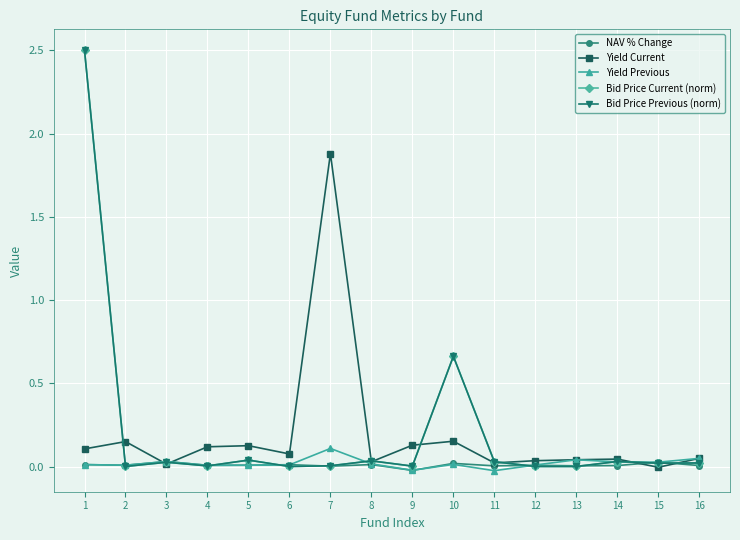

What are all the series names shown in the legend?

NAV % Change, Yield Current, Yield Previous, Bid Price Current (norm), Bid Price Previous (norm)